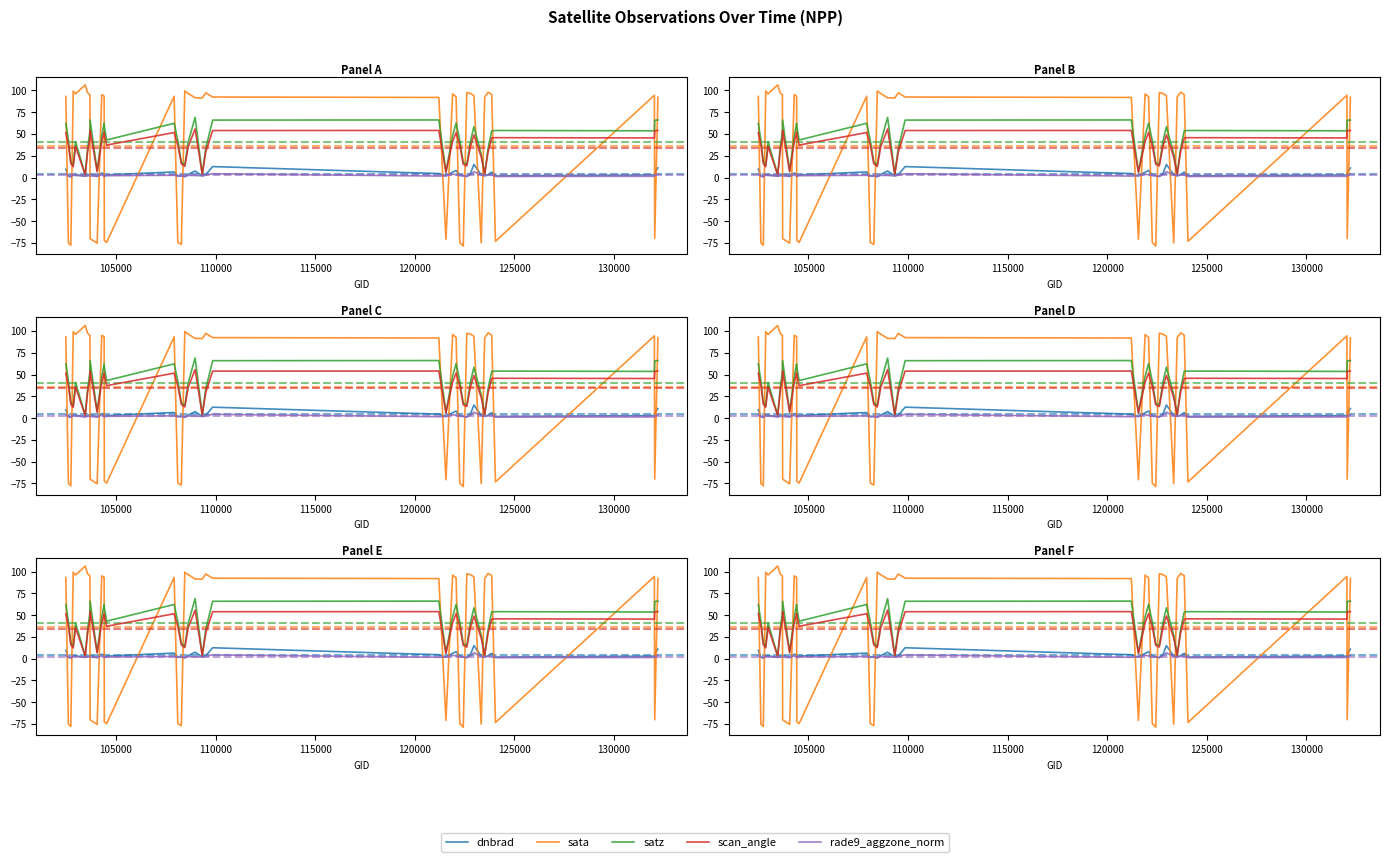

True or false: scan_angle and satz cross at least once.

False